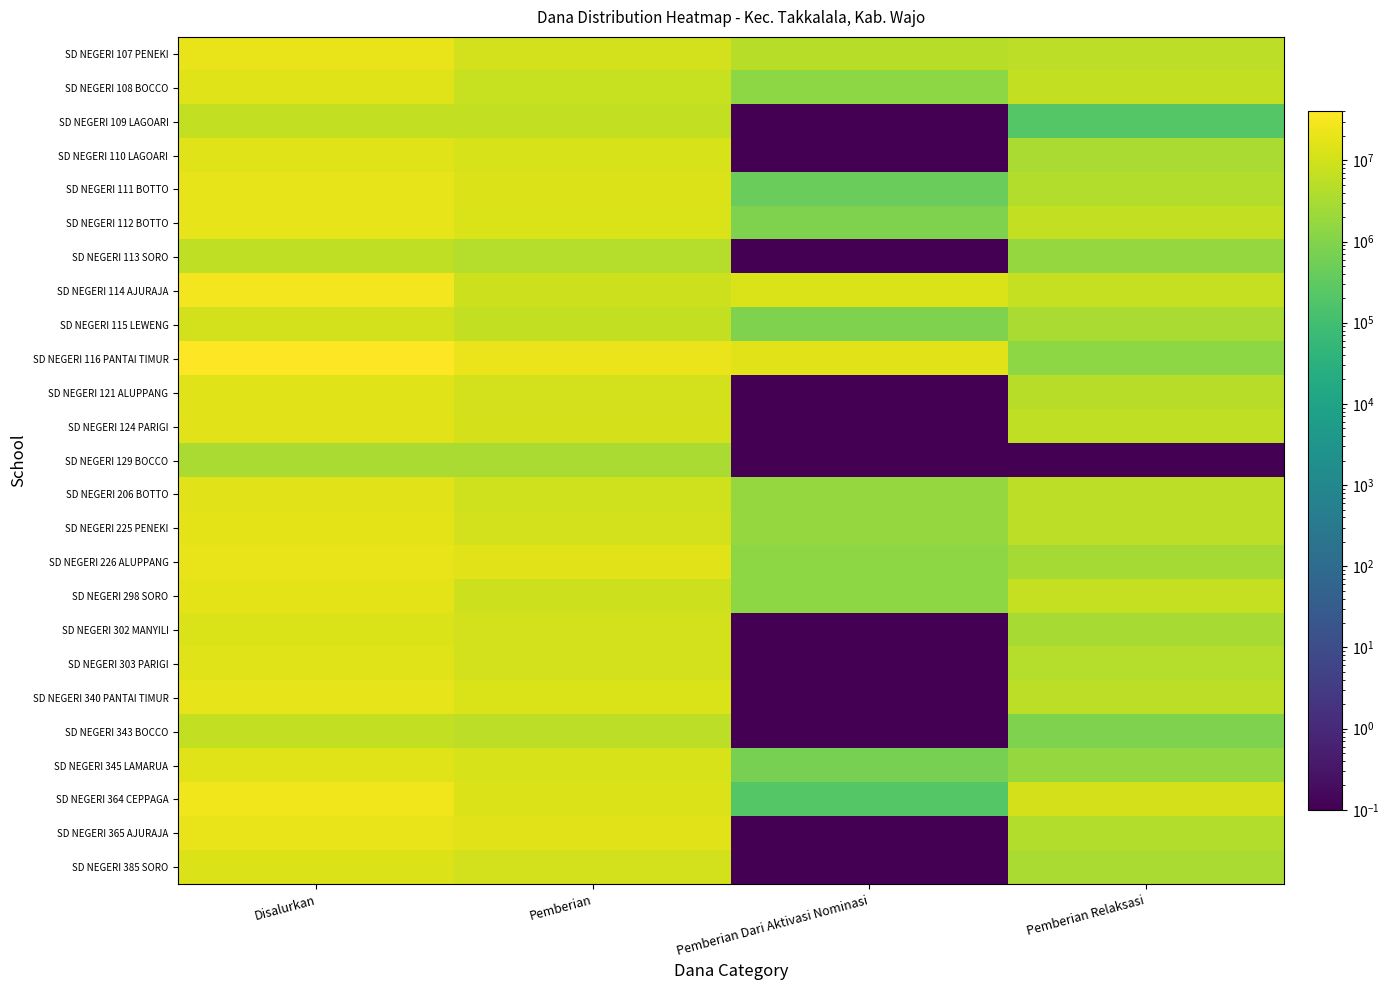

Reading left to right, what are all the values shown in this chart?

SD NEGERI 107 PENEKI: Disalurkan=20475000.0	Pemberian=10125000.0	Pemberian Dari Aktivasi Nominasi=4725000.0	Pemberian Relaksasi=5625000.0
SD NEGERI 108 BOCCO: Disalurkan=15525000.0	Pemberian=7425000.0	Pemberian Dari Aktivasi Nominasi=1350000.0	Pemberian Relaksasi=6750000.0
SD NEGERI 109 LAGOARI: Disalurkan=6750000.0	Pemberian=6525000.0	Pemberian Dari Aktivasi Nominasi=0.1	Pemberian Relaksasi=225000.0
SD NEGERI 110 LAGOARI: Disalurkan=15300000.0	Pemberian=11925000.0	Pemberian Dari Aktivasi Nominasi=0.1	Pemberian Relaksasi=3375000.0
SD NEGERI 111 BOTTO: Disalurkan=18675000.0	Pemberian=14175000.0	Pemberian Dari Aktivasi Nominasi=450000.0	Pemberian Relaksasi=4050000.0
SD NEGERI 112 BOTTO: Disalurkan=20025000.0	Pemberian=12825000.0	Pemberian Dari Aktivasi Nominasi=900000.0	Pemberian Relaksasi=6300000.0
SD NEGERI 113 SORO: Disalurkan=6075000.0	Pemberian=4275000.0	Pemberian Dari Aktivasi Nominasi=0.1	Pemberian Relaksasi=1800000.0
SD NEGERI 114 AJURAJA: Disalurkan=29475000.0	Pemberian=9225000.0	Pemberian Dari Aktivasi Nominasi=13275000.0	Pemberian Relaksasi=6975000.0
SD NEGERI 115 LEWENG: Disalurkan=10575000.0	Pemberian=6525000.0	Pemberian Dari Aktivasi Nominasi=900000.0	Pemberian Relaksasi=3150000.0
SD NEGERI 116 PANTAI TIMUR: Disalurkan=40275000.0	Pemberian=22500000.0	Pemberian Dari Aktivasi Nominasi=16425000.0	Pemberian Relaksasi=1350000.0
SD NEGERI 121 ALUPPANG: Disalurkan=15750000.0	Pemberian=10800000.0	Pemberian Dari Aktivasi Nominasi=0.1	Pemberian Relaksasi=4950000.0
SD NEGERI 124 PARIGI: Disalurkan=17100000.0	Pemberian=11250000.0	Pemberian Dari Aktivasi Nominasi=0.1	Pemberian Relaksasi=5850000.0
SD NEGERI 129 BOCCO: Disalurkan=3375000.0	Pemberian=3375000.0	Pemberian Dari Aktivasi Nominasi=0.1	Pemberian Relaksasi=0.1
SD NEGERI 206 BOTTO: Disalurkan=17100000.0	Pemberian=9900000.0	Pemberian Dari Aktivasi Nominasi=1800000.0	Pemberian Relaksasi=5400000.0
SD NEGERI 225 PENEKI: Disalurkan=18000000.0	Pemberian=10800000.0	Pemberian Dari Aktivasi Nominasi=1800000.0	Pemberian Relaksasi=5400000.0
SD NEGERI 226 ALUPPANG: Disalurkan=20250000.0	Pemberian=16200000.0	Pemberian Dari Aktivasi Nominasi=1350000.0	Pemberian Relaksasi=2700000.0
SD NEGERI 298 SORO: Disalurkan=17775000.0	Pemberian=9225000.0	Pemberian Dari Aktivasi Nominasi=1350000.0	Pemberian Relaksasi=7200000.0
SD NEGERI 302 MANYILI: Disalurkan=13050000.0	Pemberian=10125000.0	Pemberian Dari Aktivasi Nominasi=0.1	Pemberian Relaksasi=2925000.0
SD NEGERI 303 PARIGI: Disalurkan=15300000.0	Pemberian=10800000.0	Pemberian Dari Aktivasi Nominasi=0.1	Pemberian Relaksasi=4500000.0
SD NEGERI 340 PANTAI TIMUR: Disalurkan=18900000.0	Pemberian=13275000.0	Pemberian Dari Aktivasi Nominasi=0.1	Pemberian Relaksasi=5625000.0
SD NEGERI 343 BOCCO: Disalurkan=6525000.0	Pemberian=5625000.0	Pemberian Dari Aktivasi Nominasi=0.1	Pemberian Relaksasi=900000.0
SD NEGERI 345 LAMARUA: Disalurkan=15075000.0	Pemberian=12600000.0	Pemberian Dari Aktivasi Nominasi=675000.0	Pemberian Relaksasi=1800000.0
SD NEGERI 364 CEPPAGA: Disalurkan=25425000.0	Pemberian=14175000.0	Pemberian Dari Aktivasi Nominasi=225000.0	Pemberian Relaksasi=11025000.0
SD NEGERI 365 AJURAJA: Disalurkan=20925000.0	Pemberian=16875000.0	Pemberian Dari Aktivasi Nominasi=0.1	Pemberian Relaksasi=4050000.0
SD NEGERI 385 SORO: Disalurkan=13725000.0	Pemberian=10350000.0	Pemberian Dari Aktivasi Nominasi=0.1	Pemberian Relaksasi=3375000.0